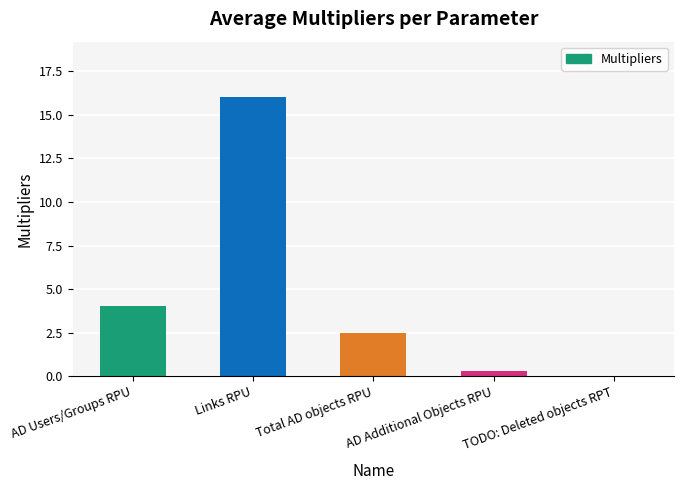

What is the change in value from AD Users/Groups RPU to Links RPU?

+12.0